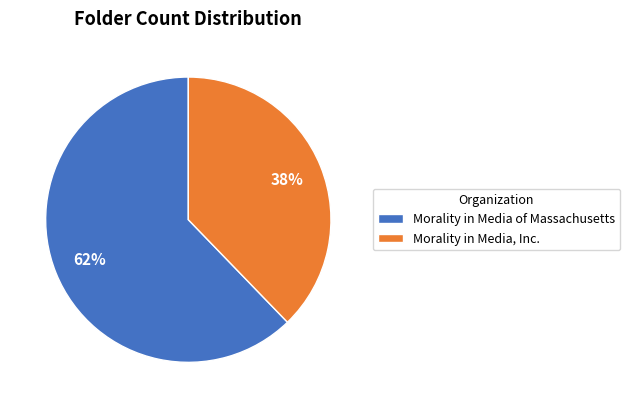

Does any single category account for the majority?

Yes